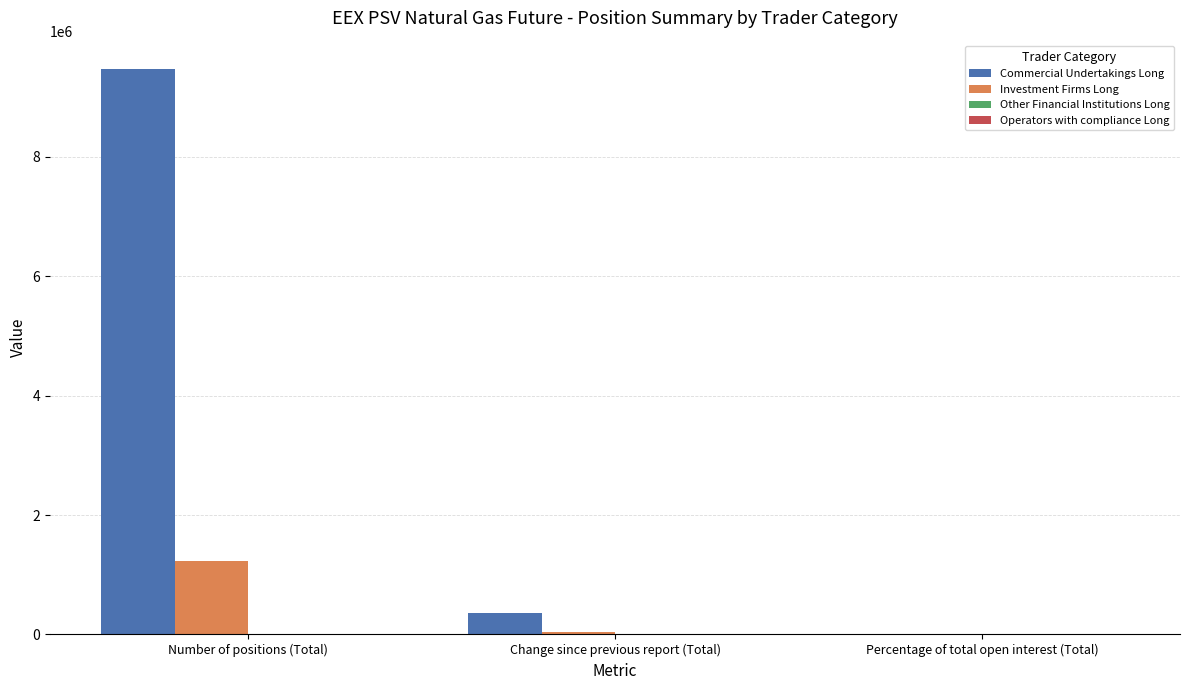

Is it true that Investment Firms Long equals 1226064.0 at Number of positions (Total)?

True